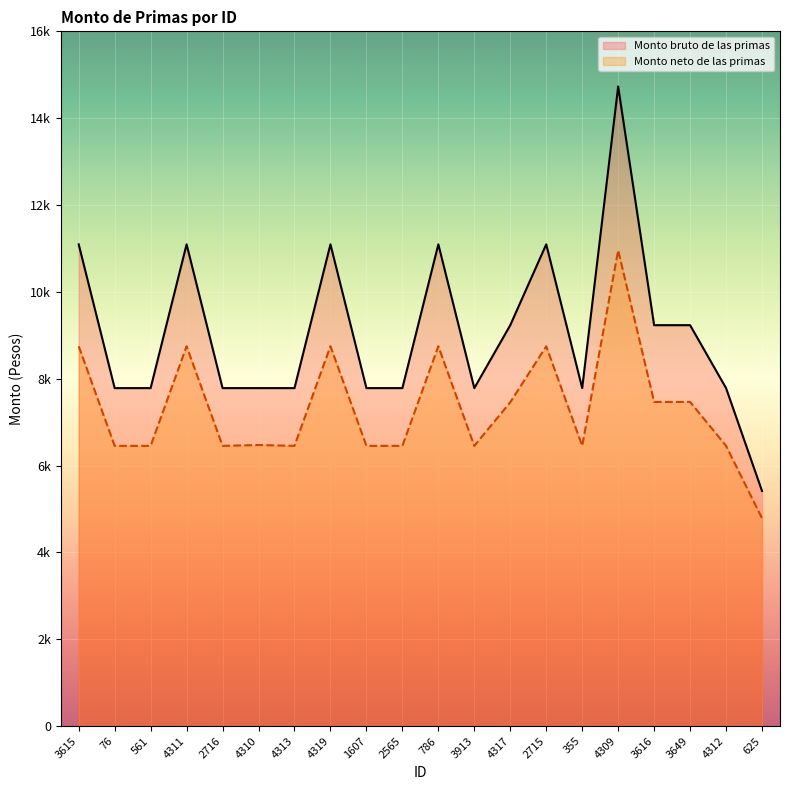

What is the sum of all Monto bruto de las primas (line) values?

181142.9